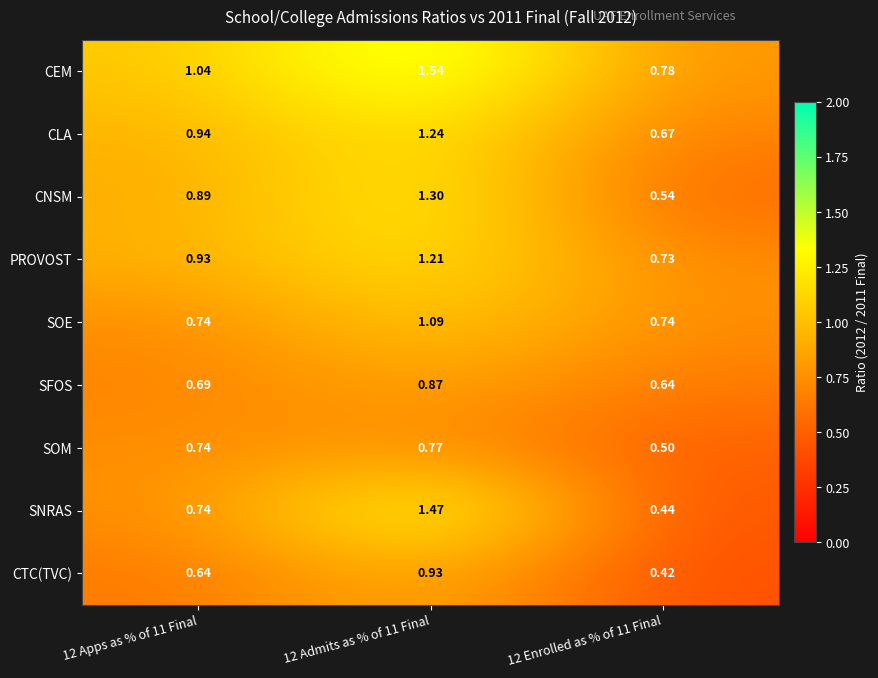

Count the number of categories in the chart.

3